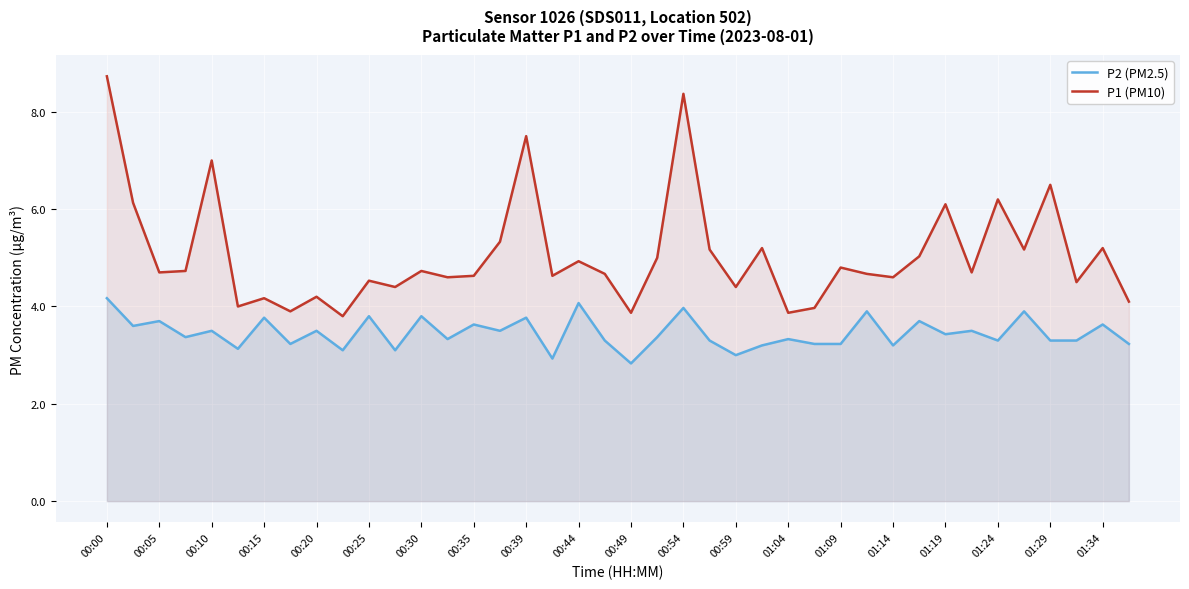

At which category does the chart reach its peak across all series?

00:00